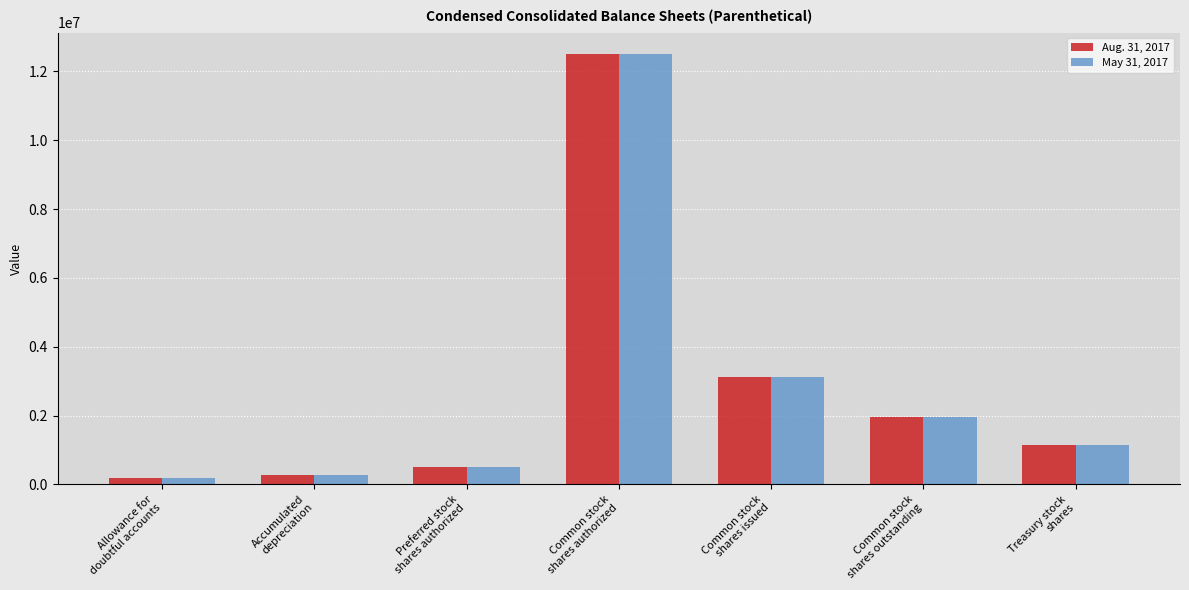

How many distinct data groups are displayed?

2